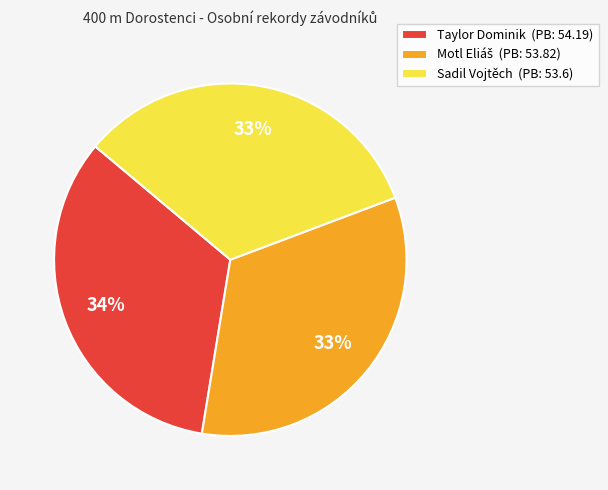

Is there a majority slice in this chart?

No